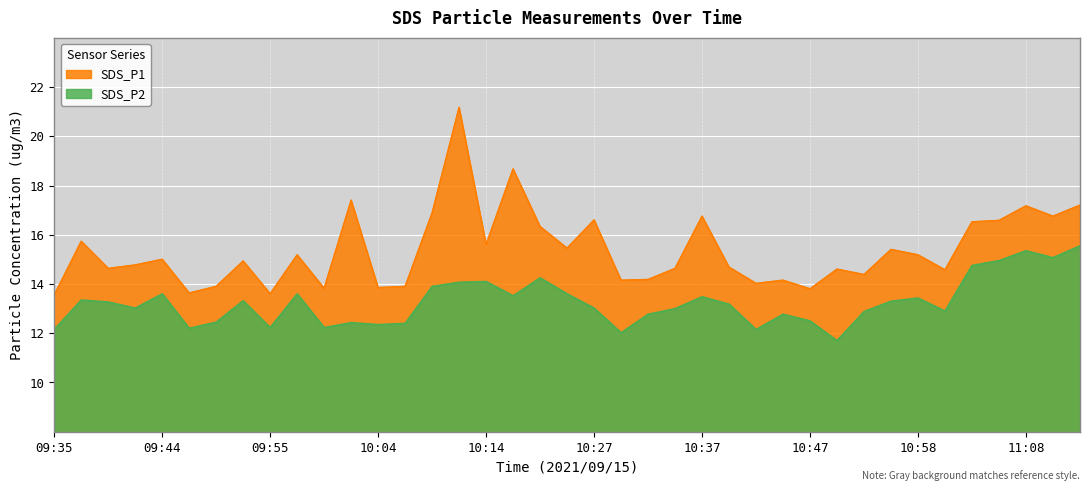

Reading left to right, extract all data points from this chart.

SDS_P1: 13.6	15.7	14.6	14.8	15.0	13.6	13.9	14.9	13.6	15.2	13.8	17.4	13.8	13.9	16.9	21.2	15.6	18.7	16.3	15.4	16.6	14.2	14.2	14.6	16.8	14.7	14.0	14.2	13.8	14.6	14.4	15.4	15.2	14.6	16.5	16.6	17.2	16.8	17.2
SDS_P2: 12.2	13.3	13.3	13.0	13.6	12.2	12.4	13.3	12.2	13.6	12.2	12.4	12.3	12.4	13.9	14.1	14.1	13.5	14.2	13.6	13.0	12.0	12.8	13.0	13.5	13.2	12.2	12.8	12.5	11.7	12.9	13.3	13.4	12.9	14.8	14.9	15.3	15.1	15.6